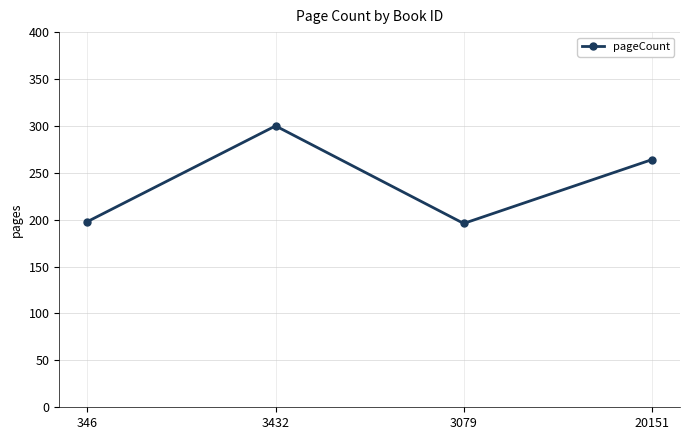

Reading left to right, list all the values displayed in this chart.

346=198	3432=300	3079=196	20151=264